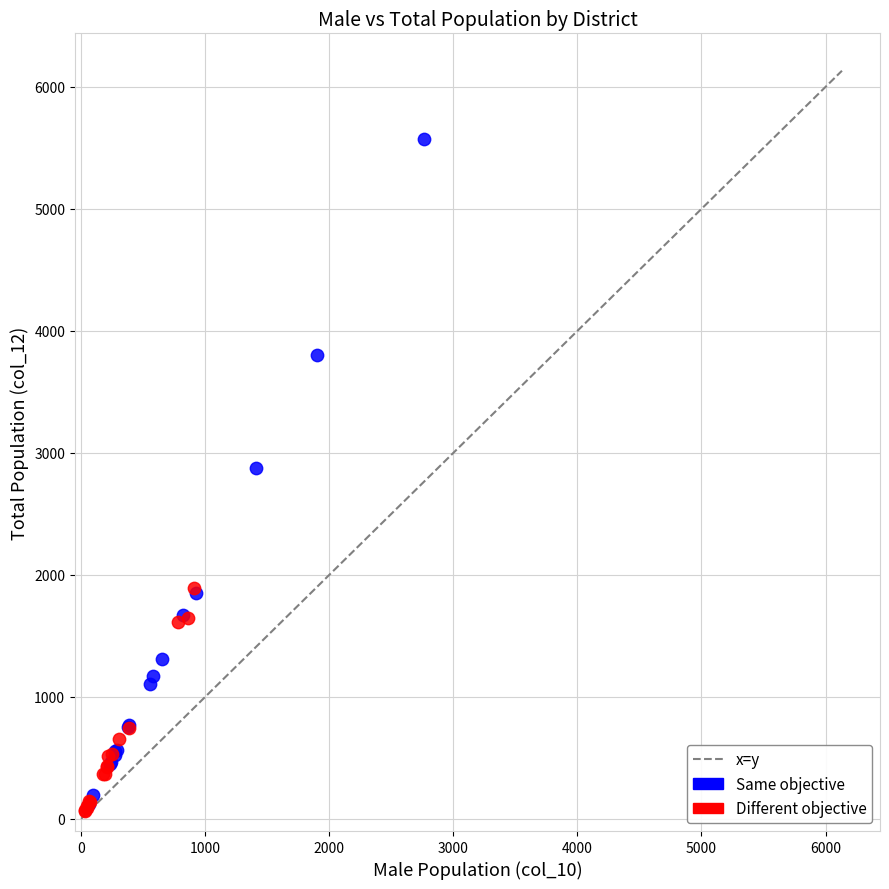

Which series has the largest Y range (max minus min)?

Same objective